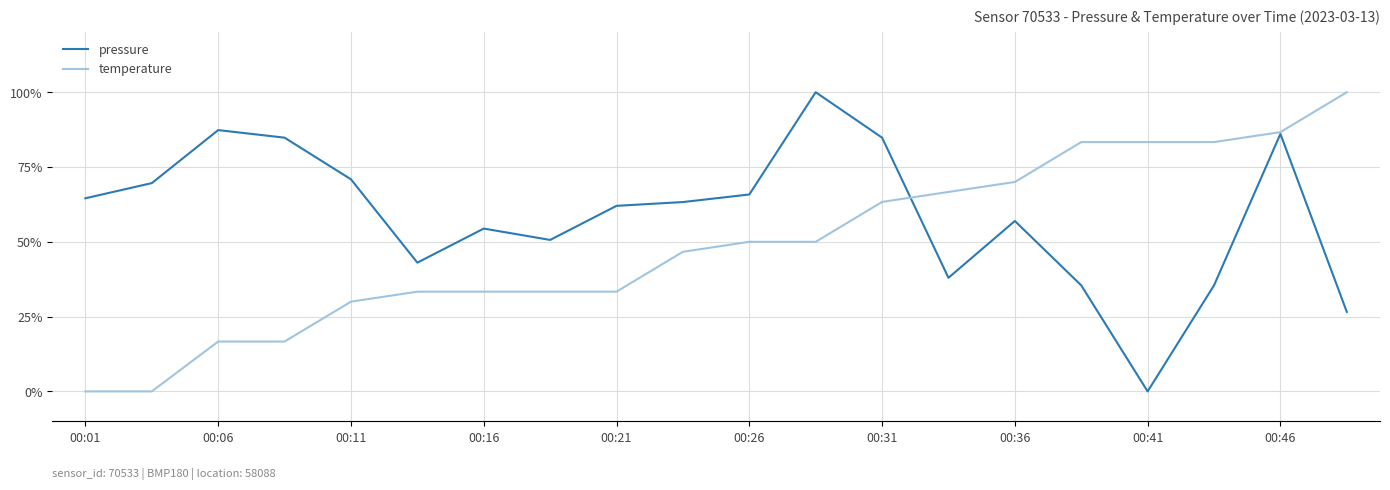

What is the greatest value displayed?

100.0